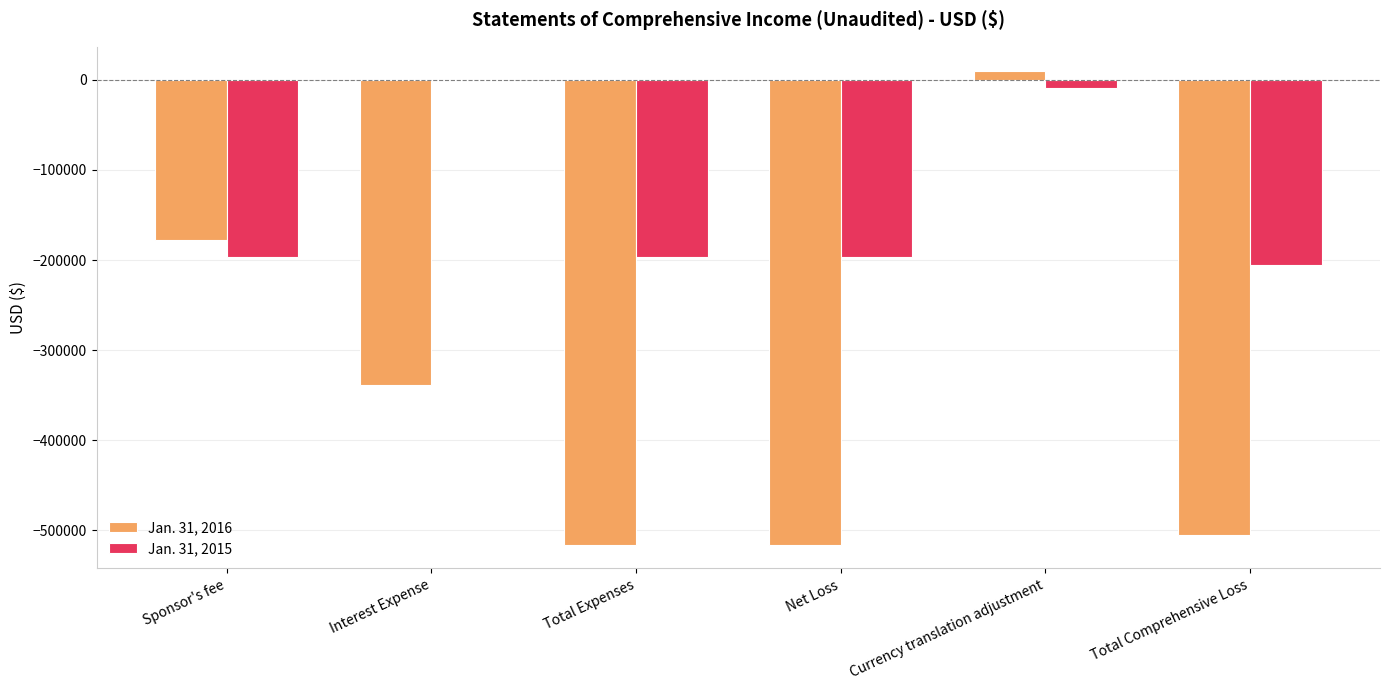

The value of Jan. 31, 2015 at Sponsor's fee is -196860. True or false?

True